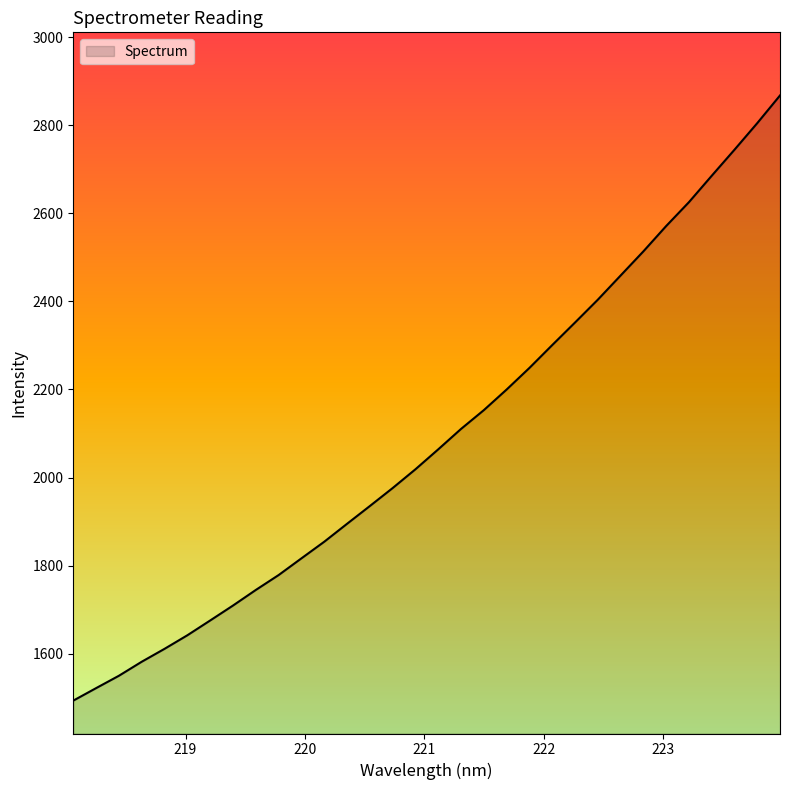

What is the minimum value shown in the chart?

1493.3